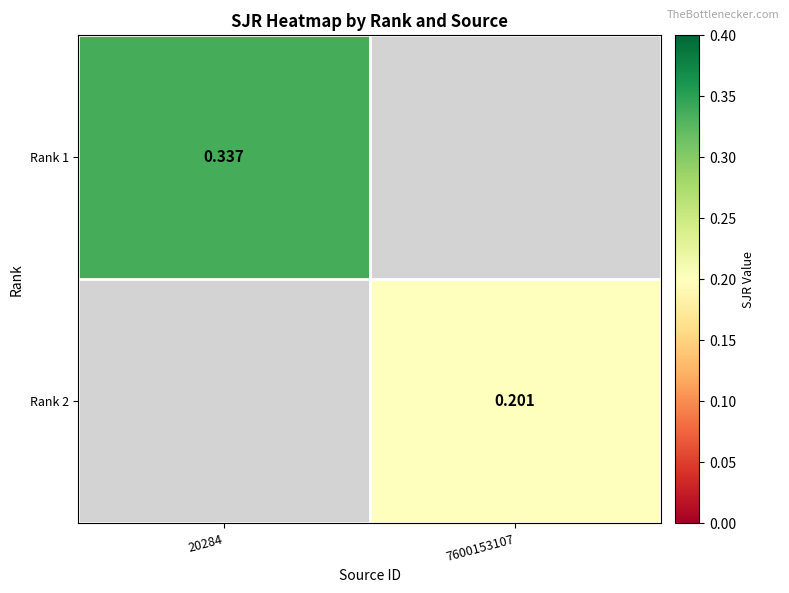

Is the value of Rank 1 at 20284 greater than the value of Rank 2 at 20284?

No